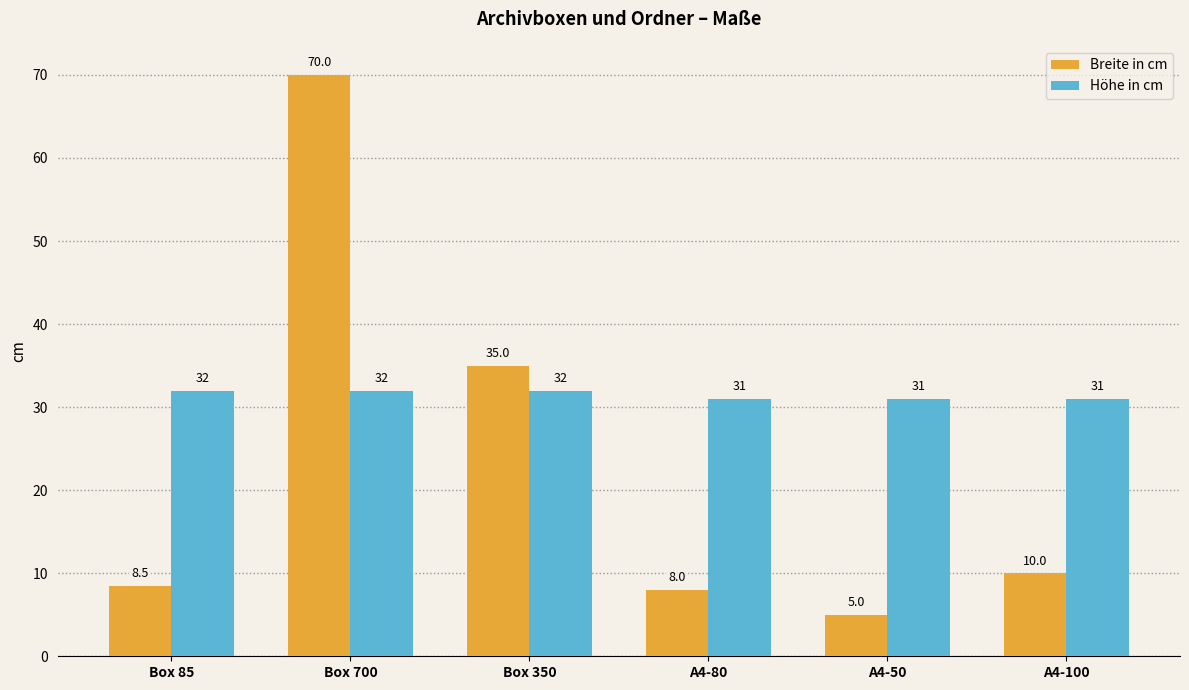

List the series in order of their overall mean, highest first.

Höhe in cm, Breite in cm